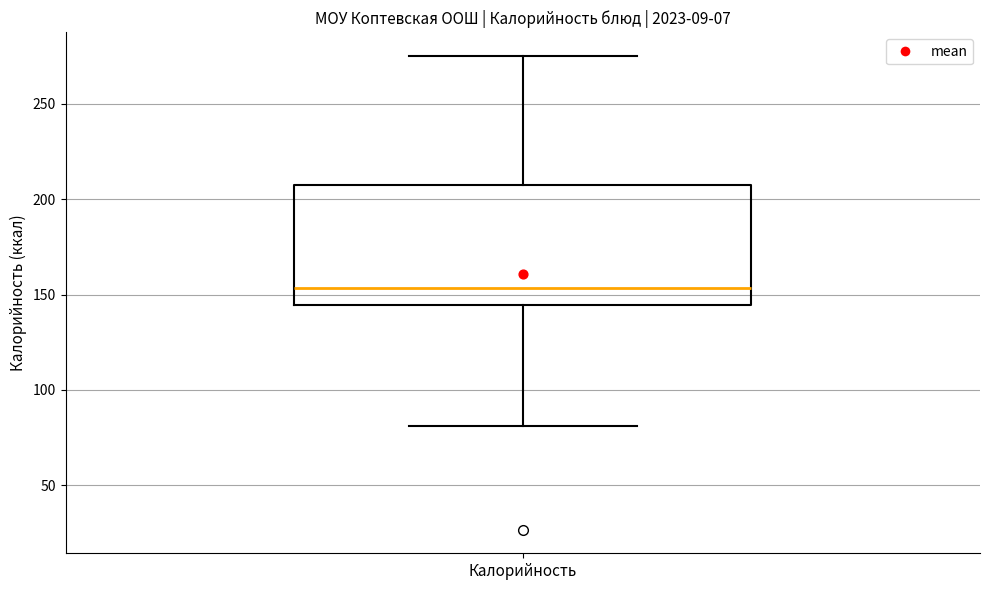

Where is the lower edge of the box for Калорийность on the y-axis? The values are not printed on the chart, so give them approximately, as read against the axis.

145